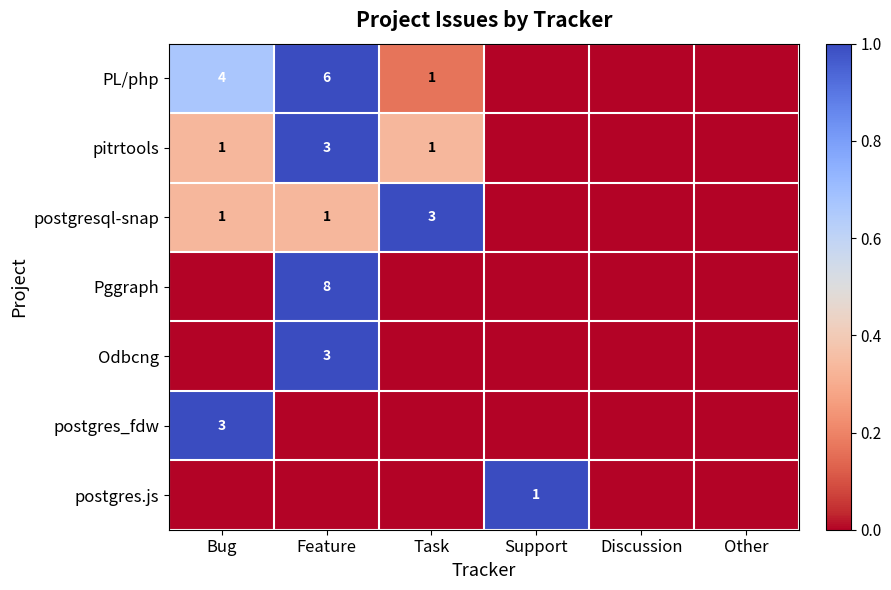

At which category is the sum across all series the highest?

Feature